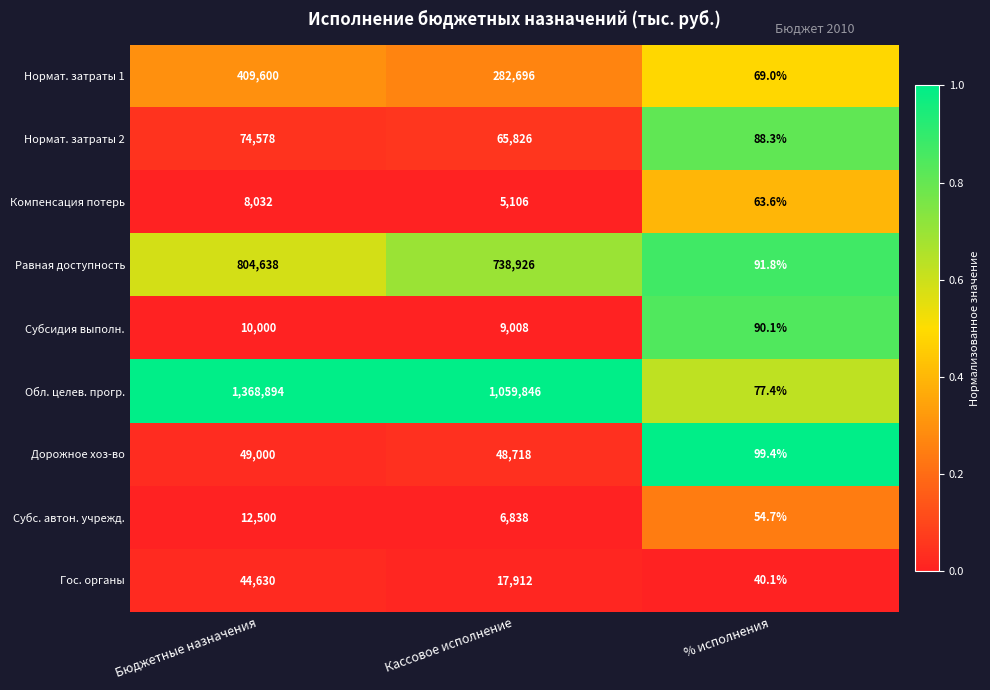

What is the difference between the second highest and minimum values in the Обл. целев. прогр. series?

1059768.6